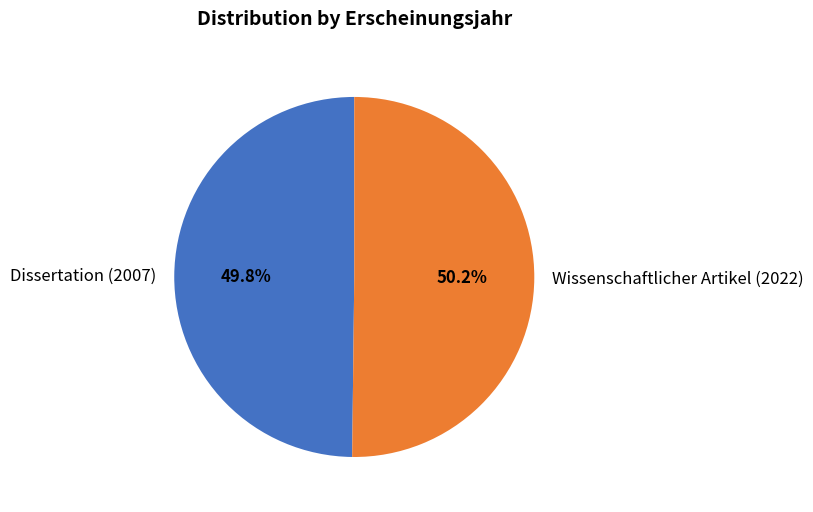

Count the number of slices in the pie.

2